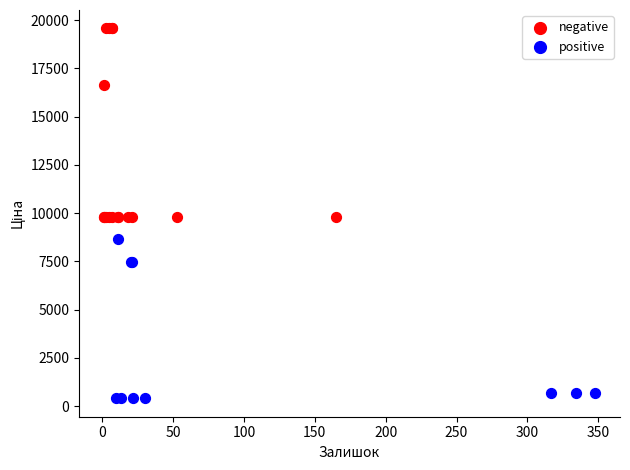

Which series reaches the minimum Y coordinate?

positive